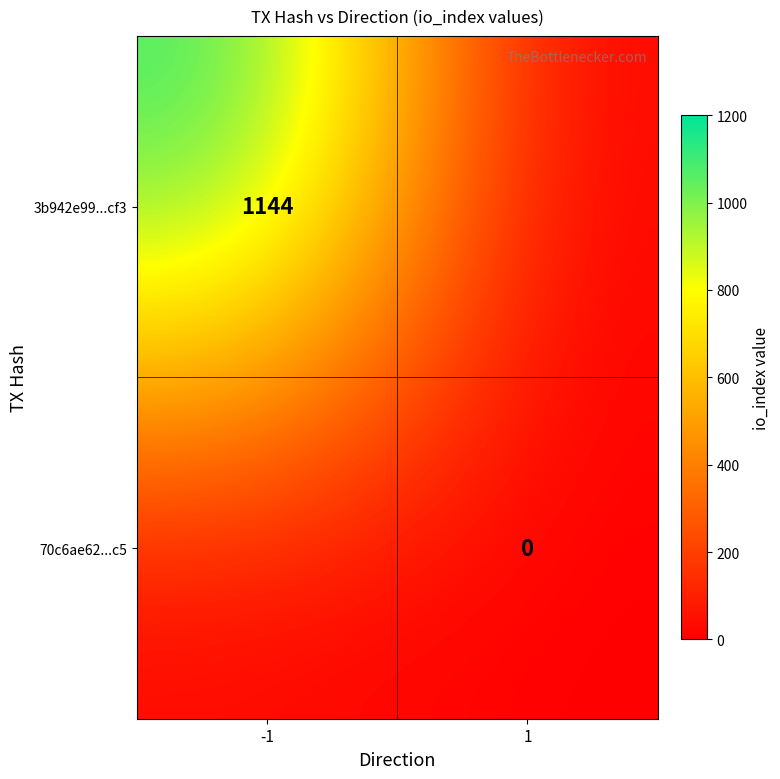

Which category has the highest value across all series?

-1